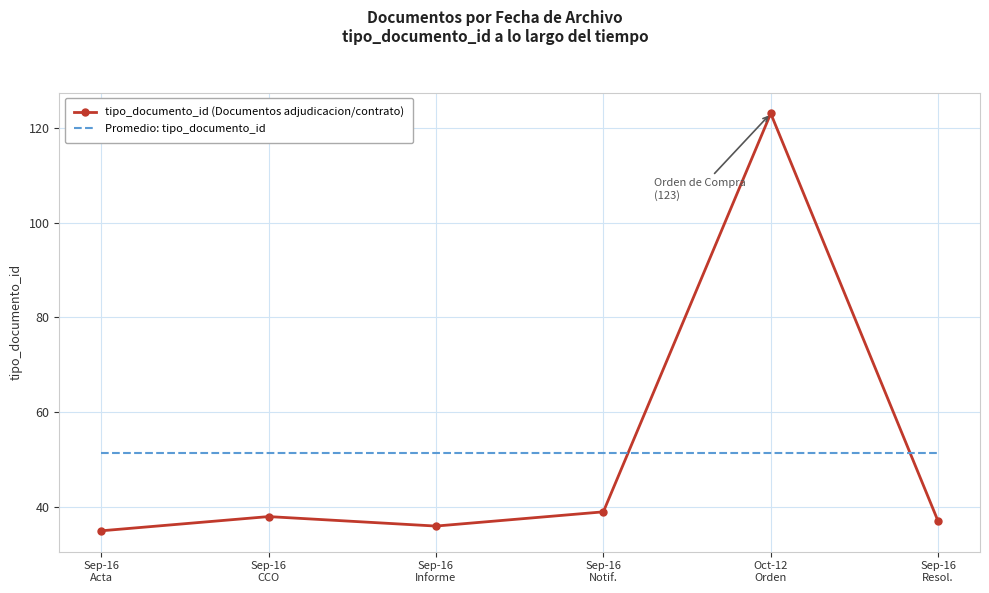

Which series ends up on top after the final intersection of Promedio: tipo_documento_id and tipo_documento_id (Documentos adjudicacion/contrato)?

Promedio: tipo_documento_id